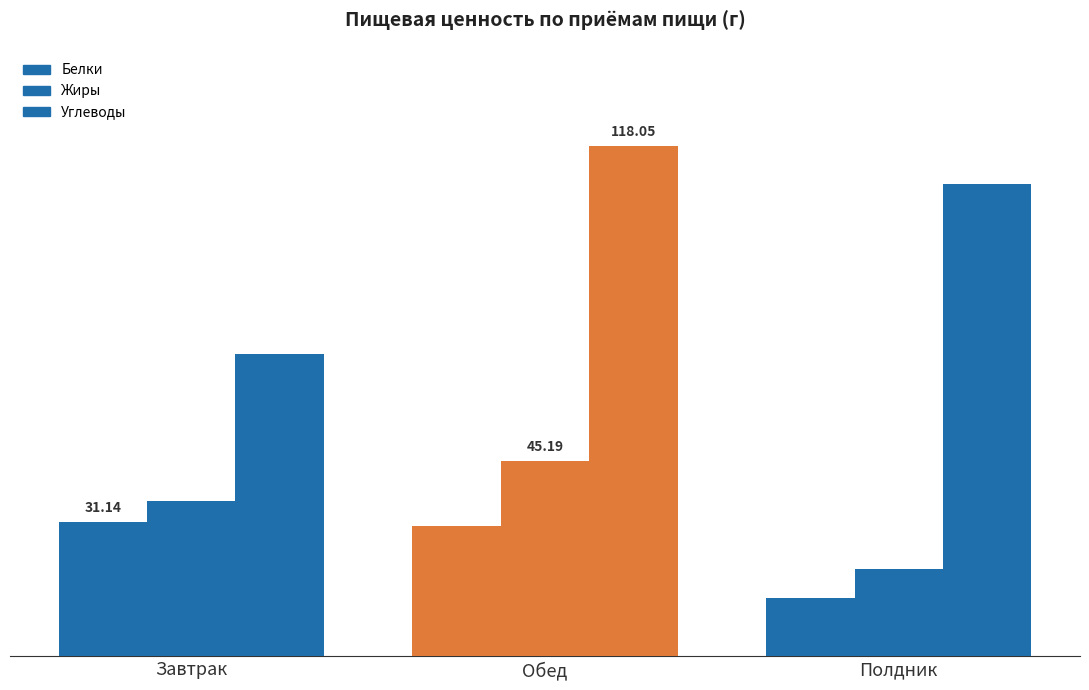

The value of Белки at Обед is 39.8. True or false?

False